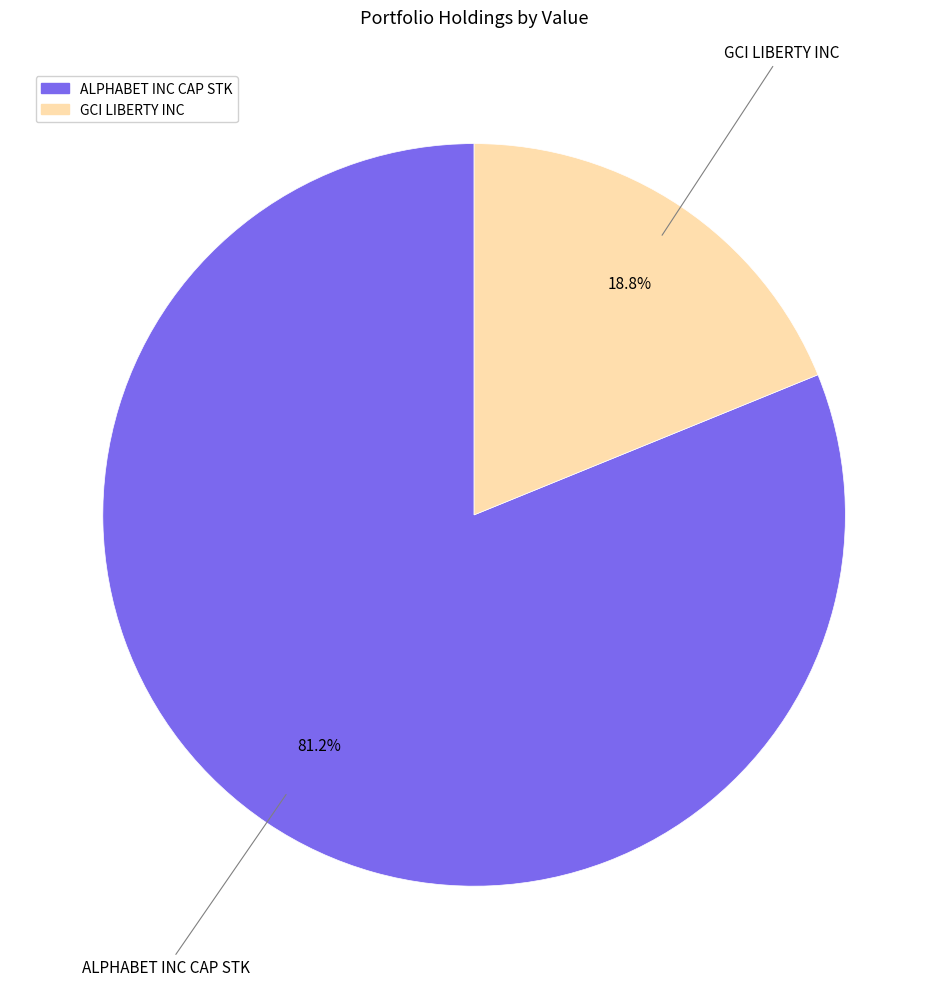

To the nearest percent, what is the difference between the ALPHABET INC CAP STK and GCI LIBERTY INC slice percentages?

62%